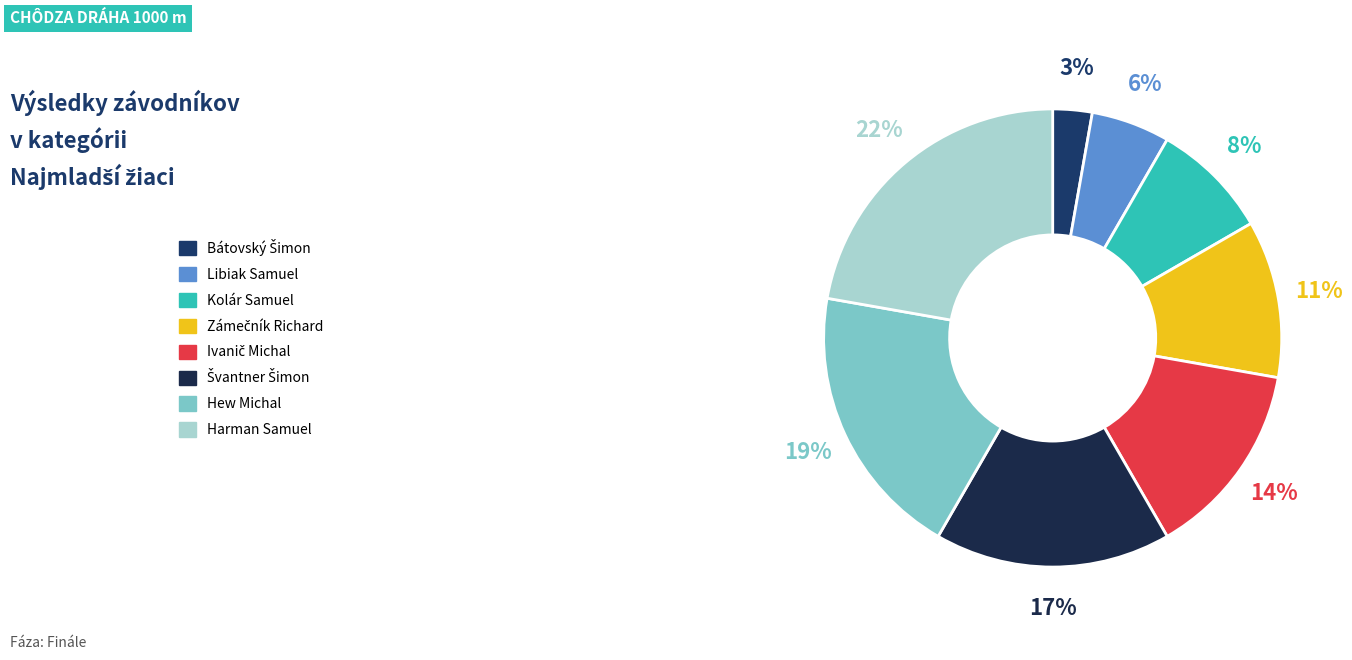

How many segments does this pie chart have?

8